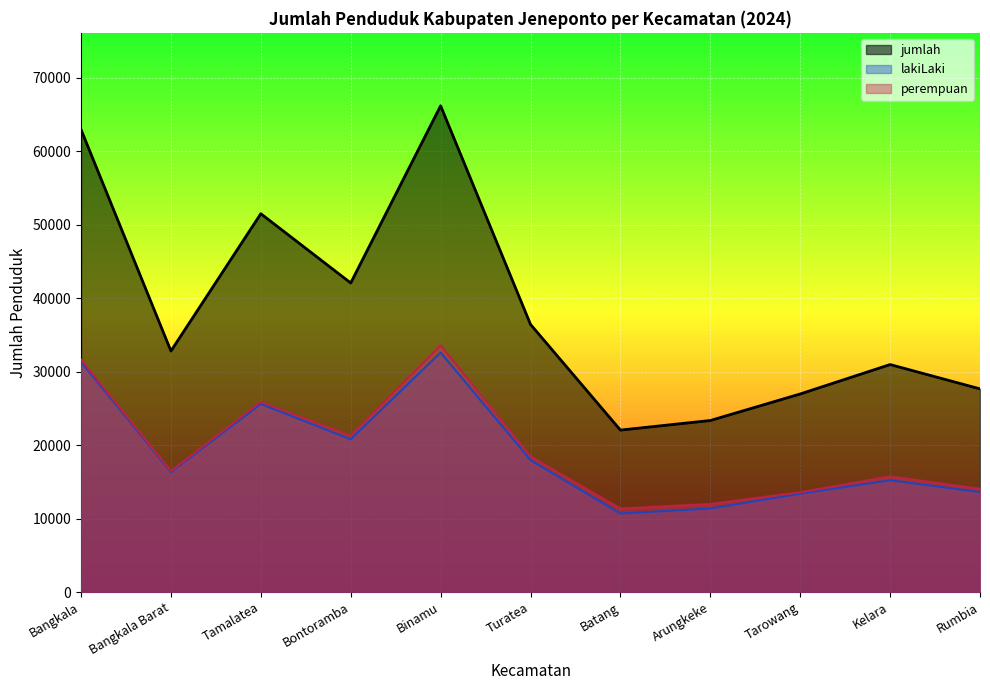

Which series has the largest range (max minus min)?

jumlah